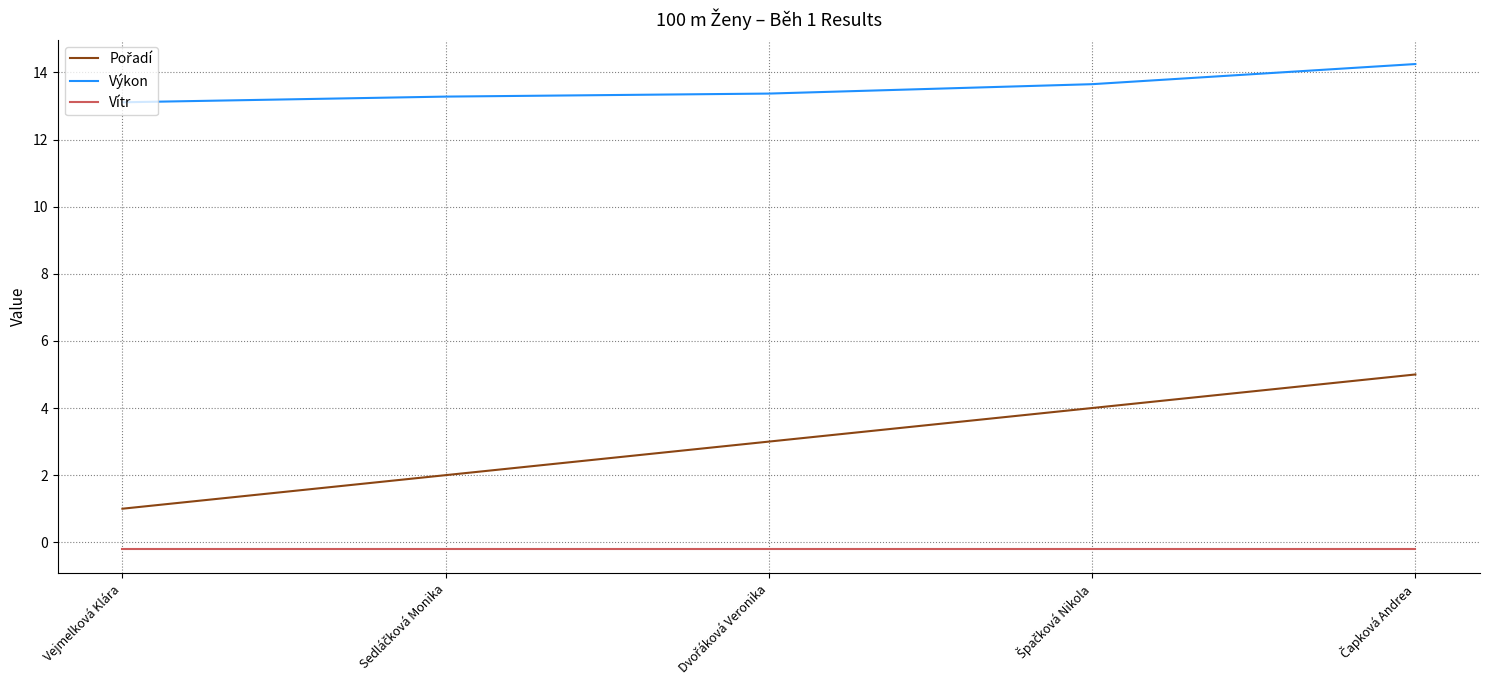

At how many categories does at least one series exceed 10?

5